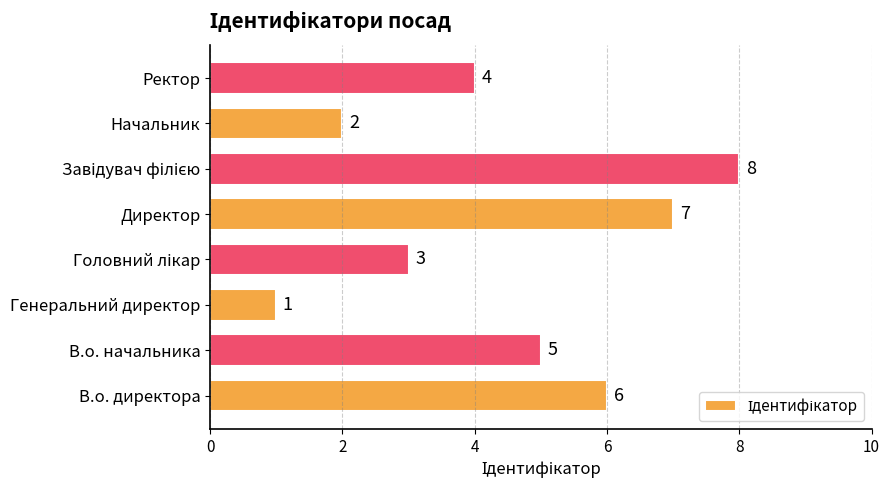

What is the sum of the values at Начальник and В.о. начальника?

7